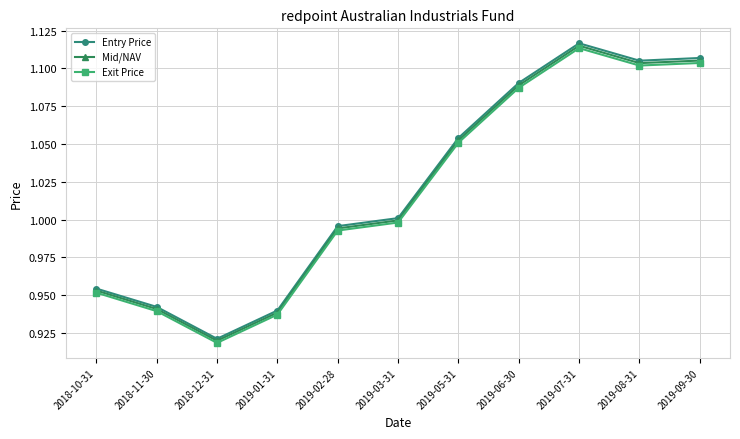

Rank the categories by Entry Price value from highest to lowest.

2019-07-31, 2019-09-30, 2019-08-31, 2019-06-30, 2019-05-31, 2019-03-31, 2019-02-28, 2018-10-31, 2018-11-30, 2019-01-31, 2018-12-31